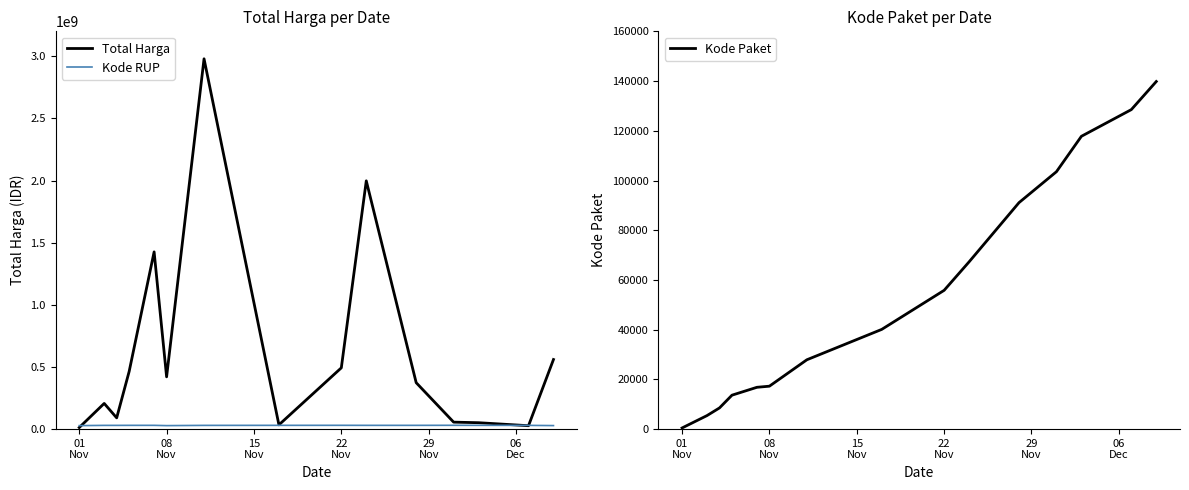

Does the chart have visible grid lines?

No